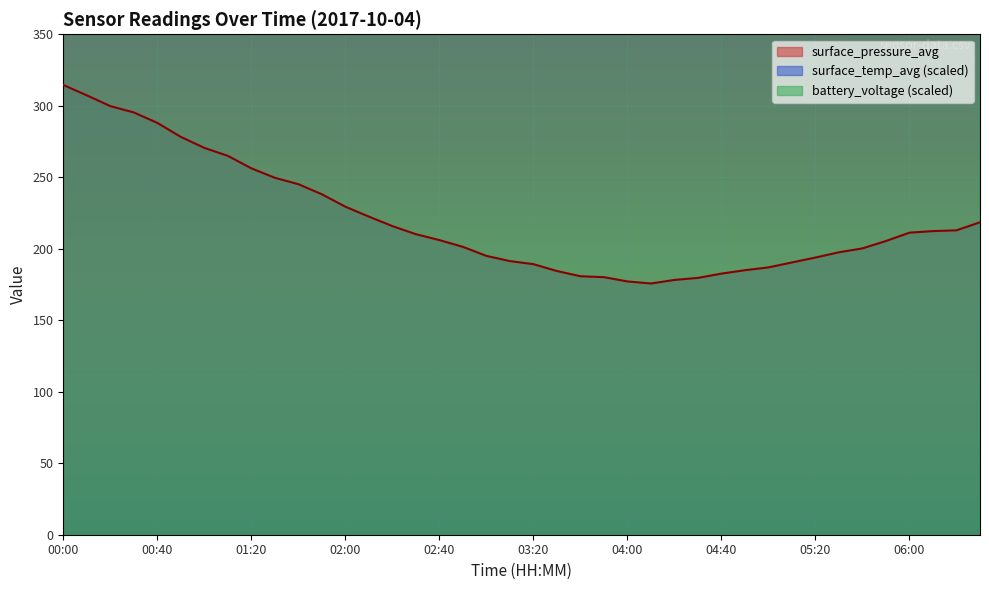

What are all the series names shown in the legend?

surface_pressure_avg, surface_temp_avg, battery_voltage